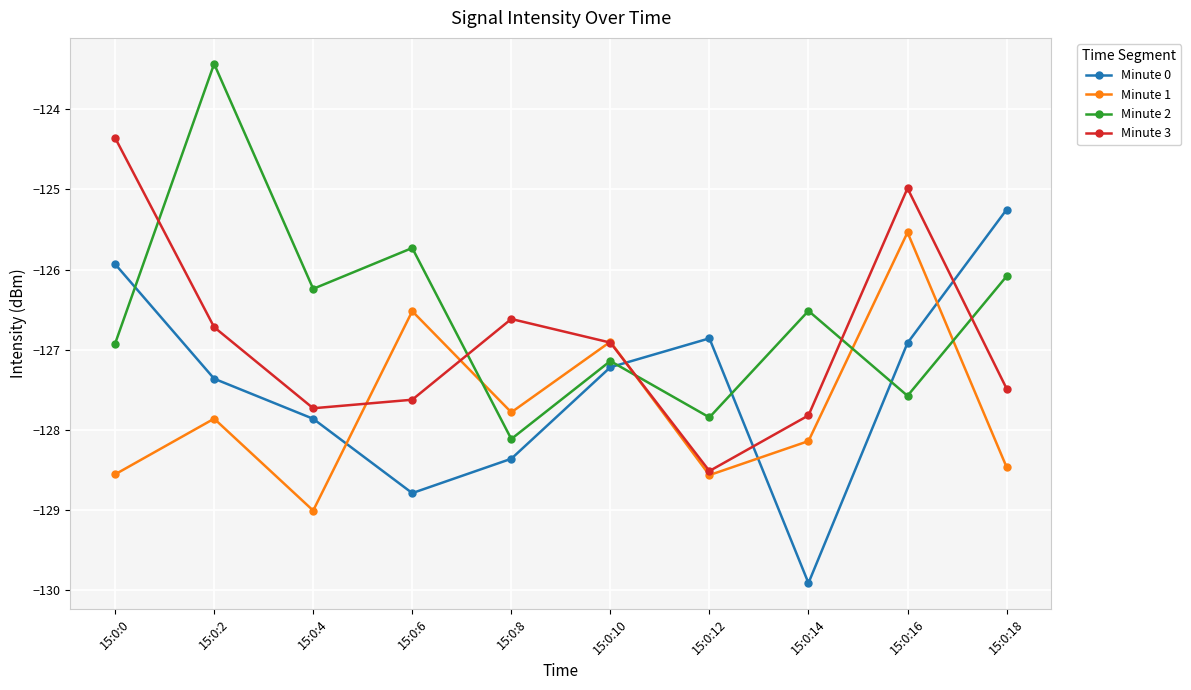

Which label corresponds to the smallest value in the chart?

15:0:14